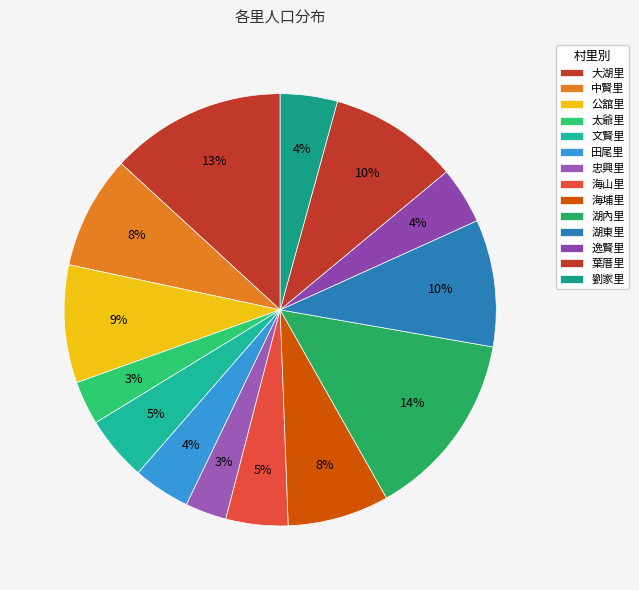

How many segments does this pie chart have?

14